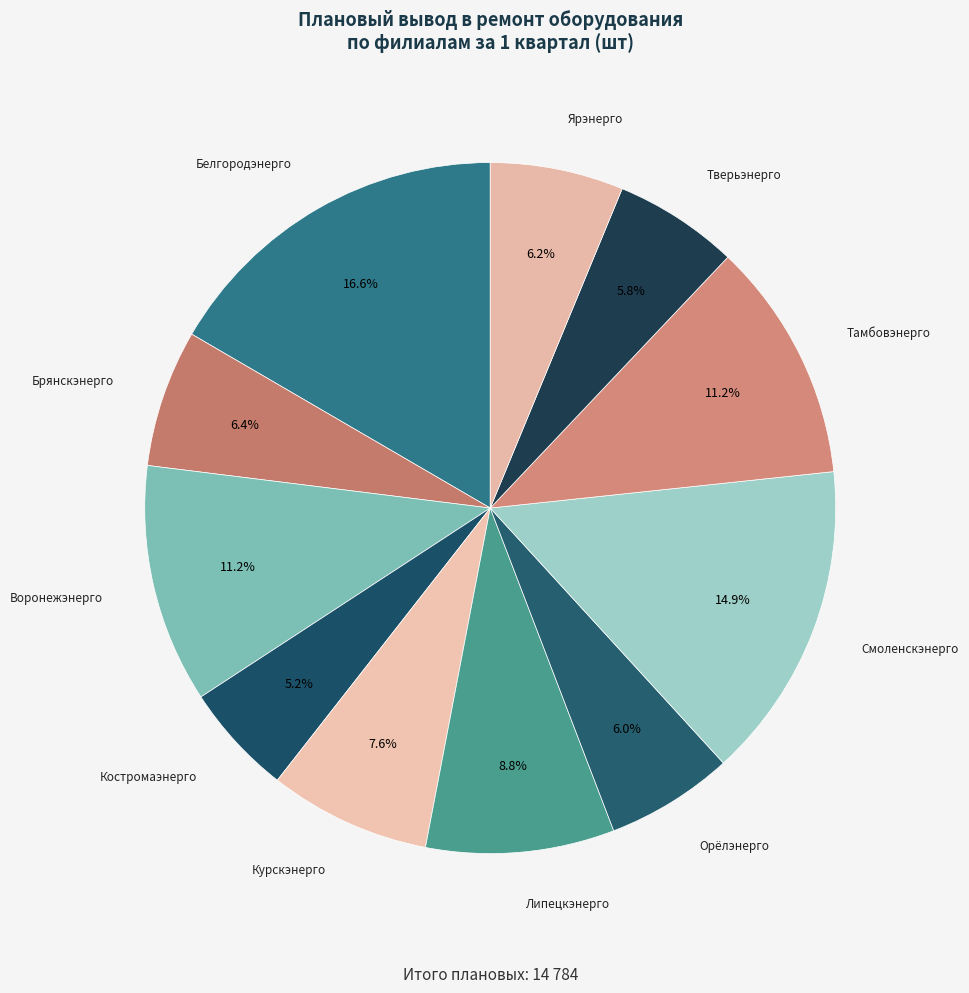

What percentage is the Белгородэнерго slice, to the nearest percent?

17%